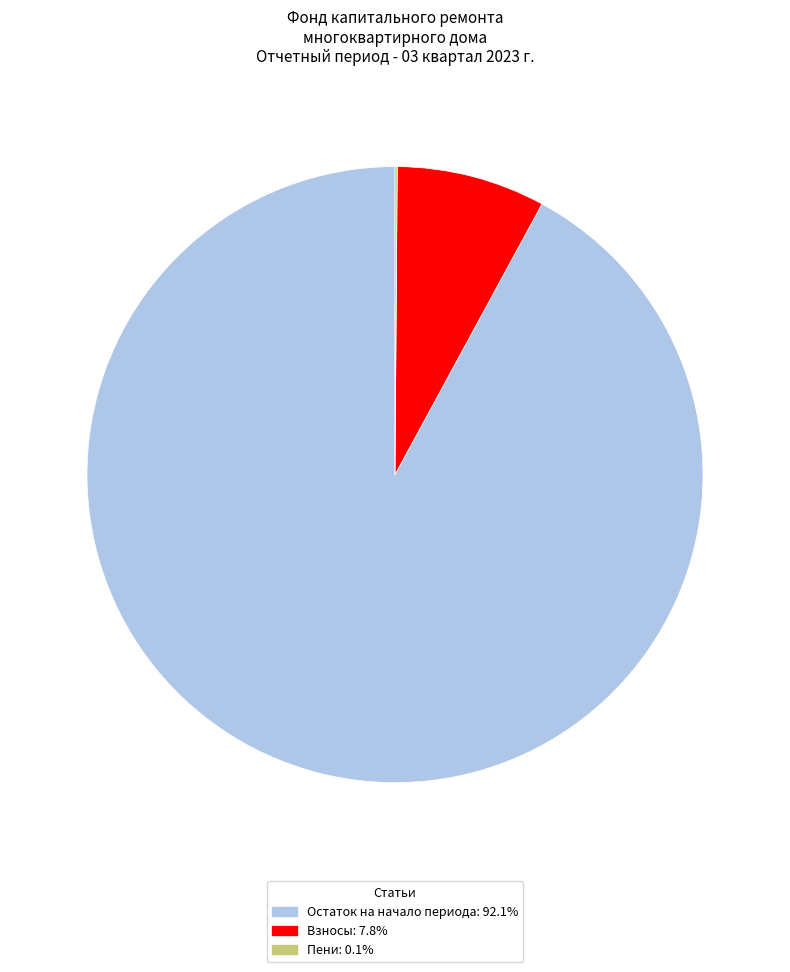

Does any single category account for the majority?

Yes